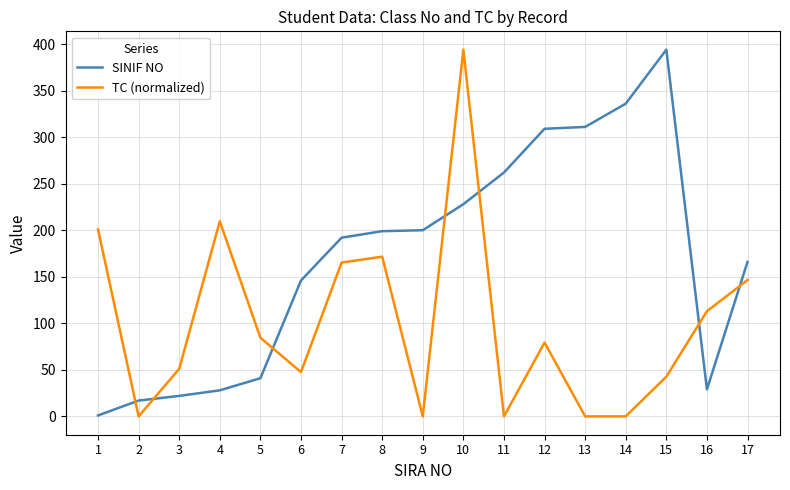

Which category has the highest value in the TC (normalized) series?

10